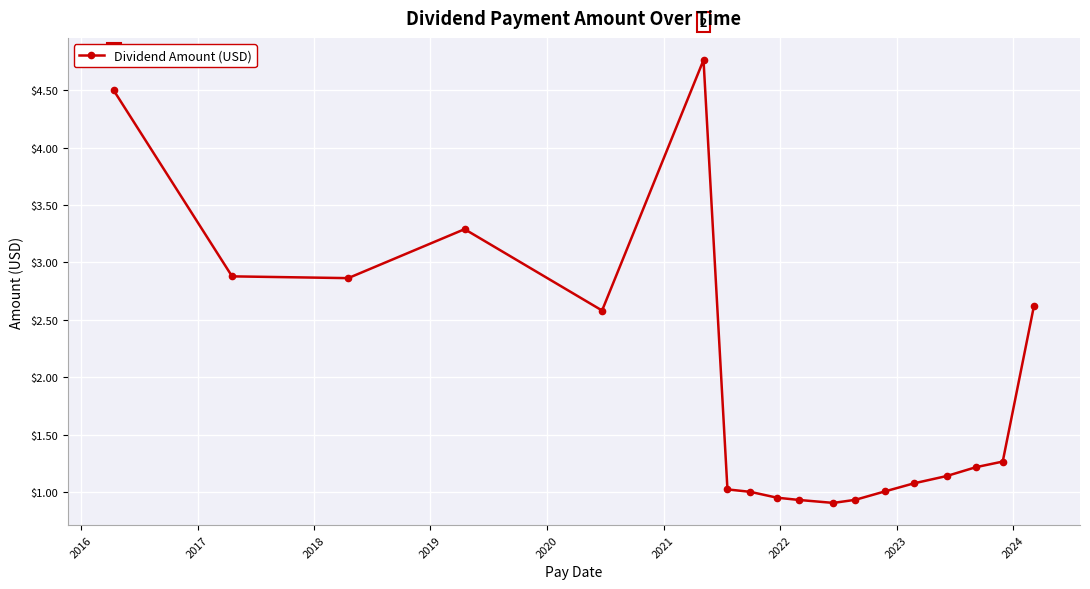

What is the difference between the second highest and second lowest values?

3.6